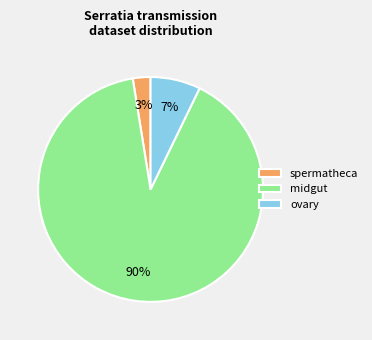

Which has a higher value, midgut or ovary?

midgut